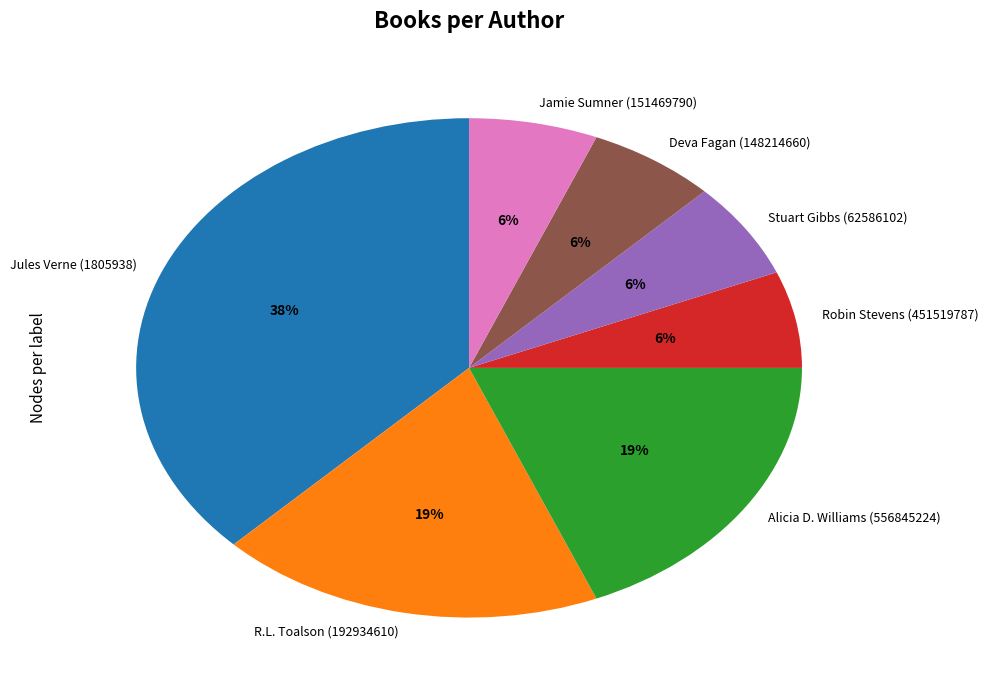

True or false: Robin Stevens (451519787) accounts for 6% of the total.

True